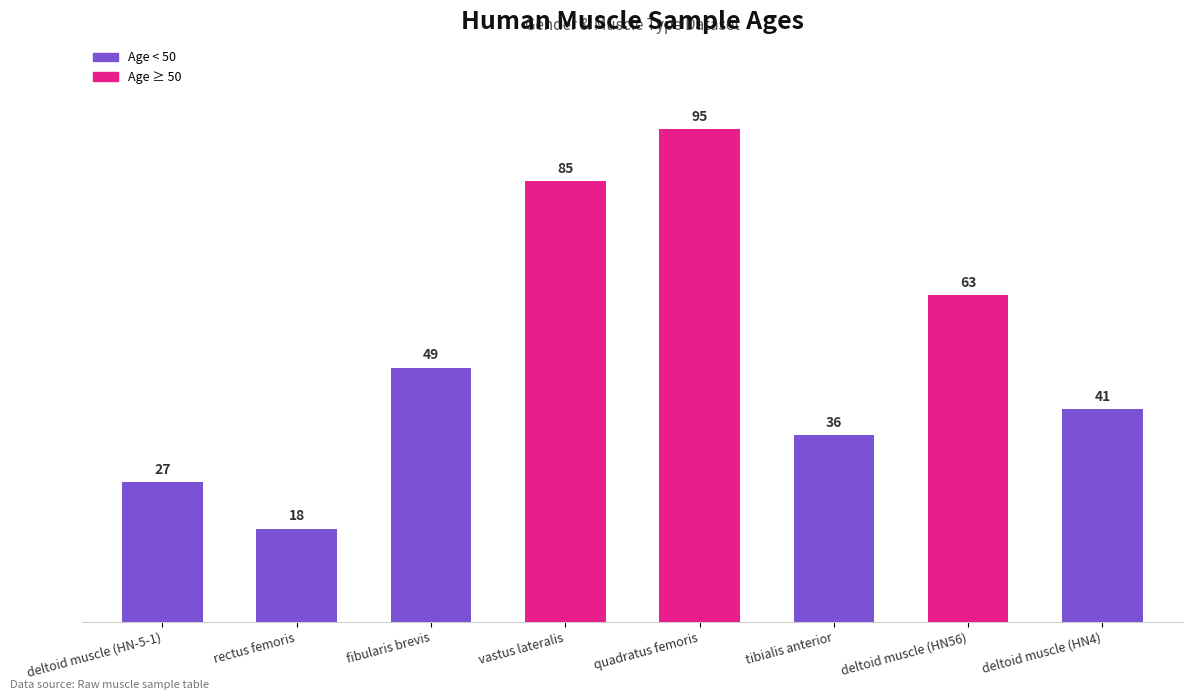

What position from the right is deltoid muscle (HN-5-1)?

8